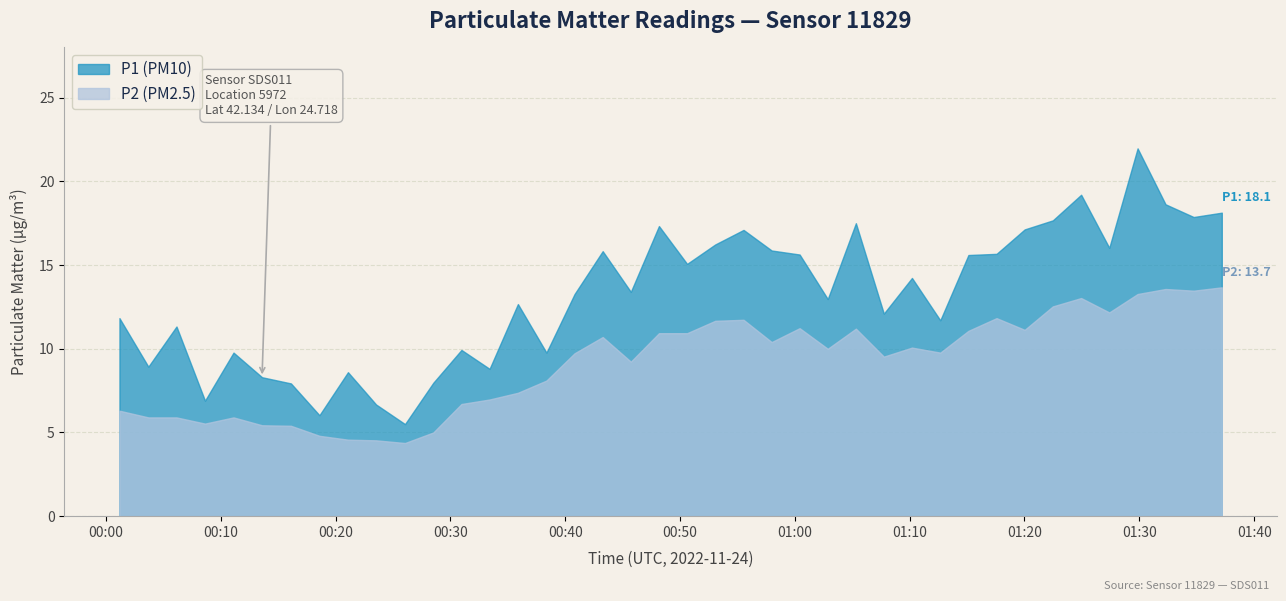

What is the difference between the maximum and minimum values in the P2 series?

9.3